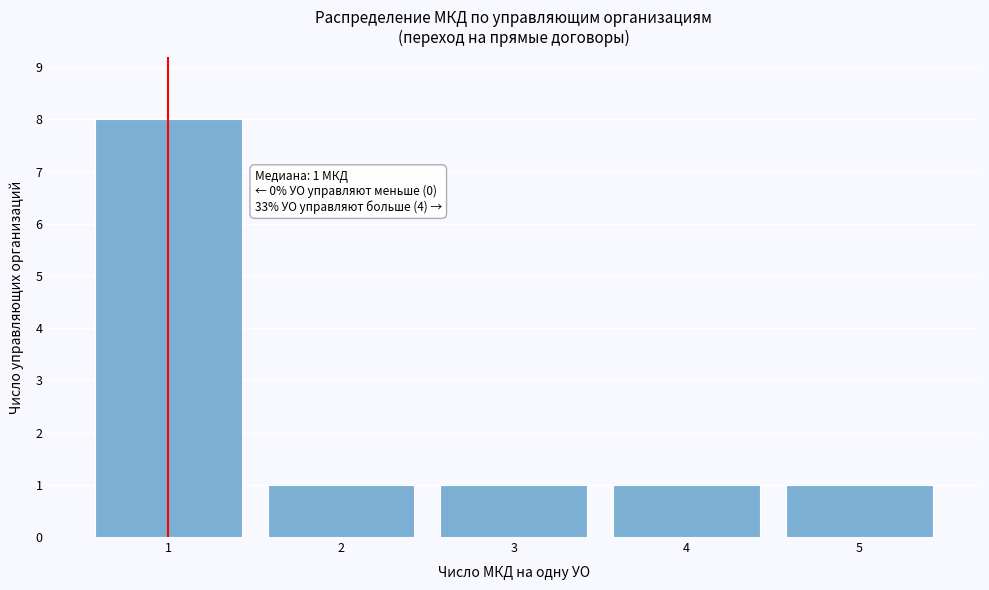

Reading right to left, list all the values displayed in this chart.

5=1	4=1	3=1	2=1	1=8